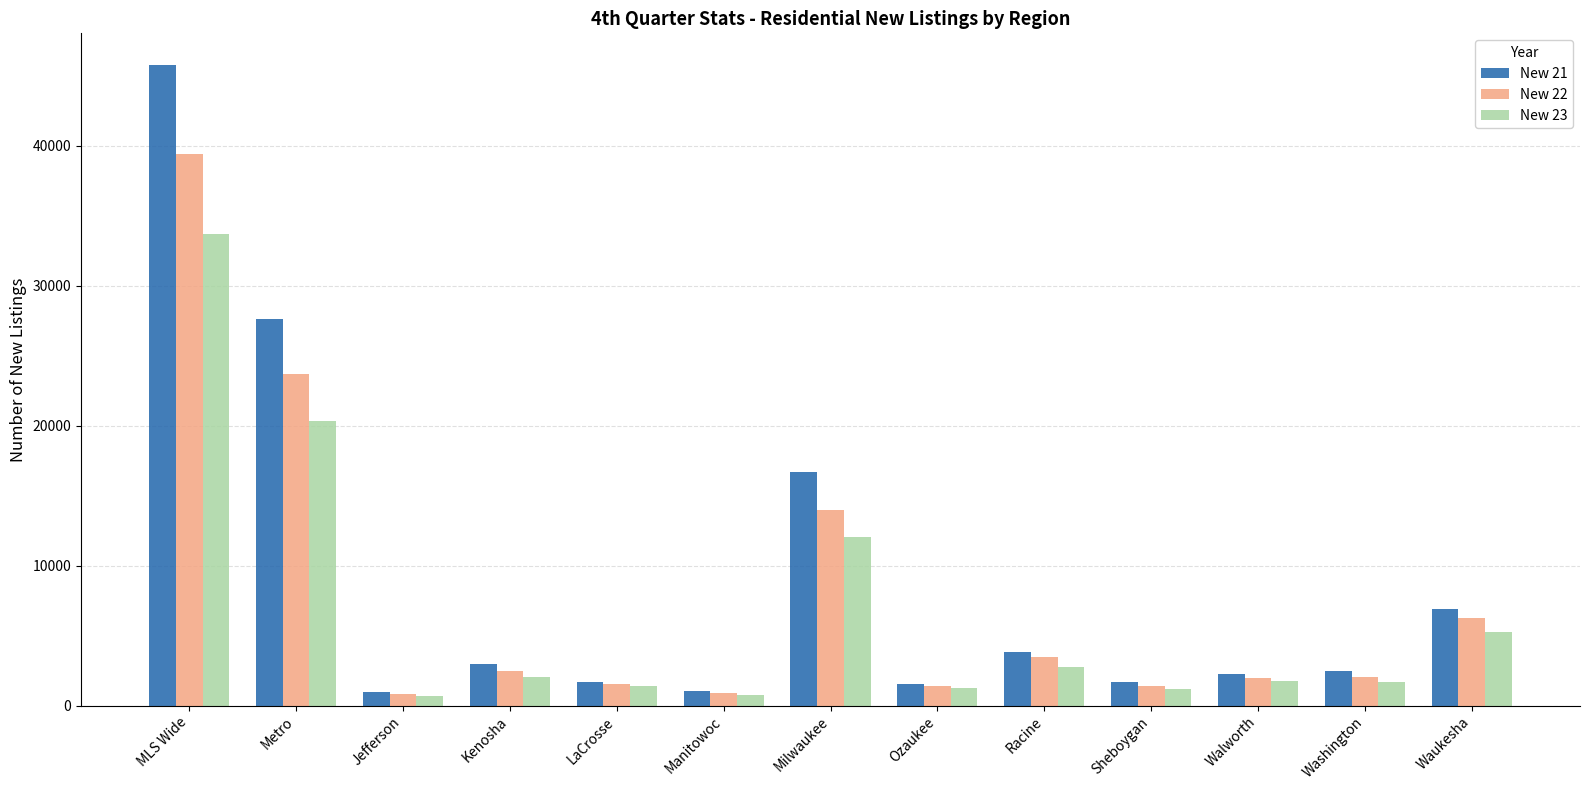

What is the sum of all New 22 values?

99450